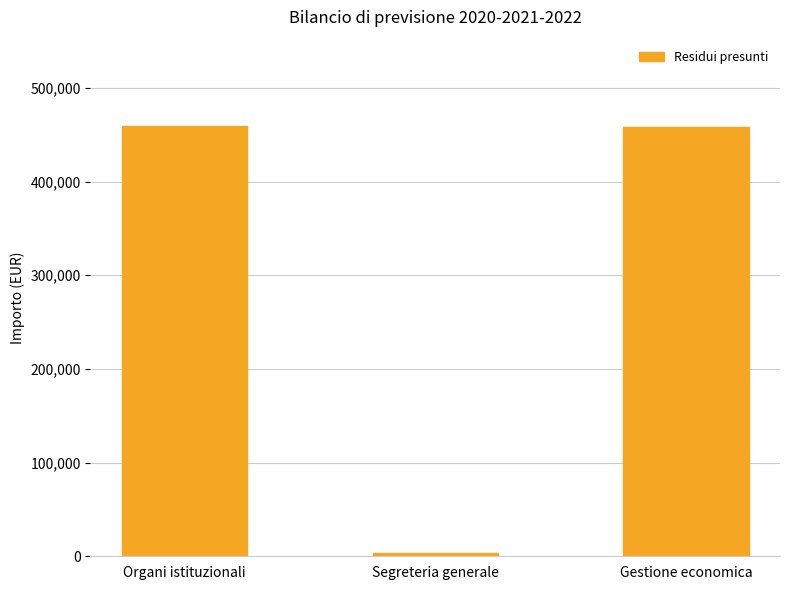

Where does the data first go above 458140?

Organi istituzionali